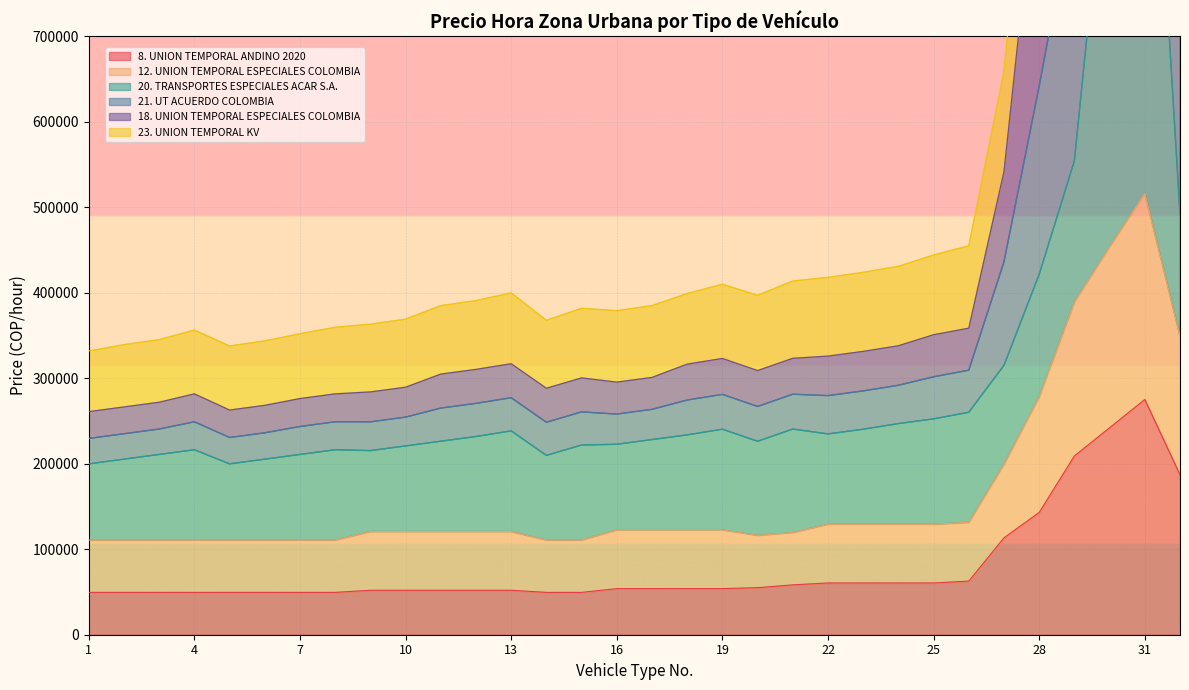

What is the value of the 8. UNION TEMPORAL ANDINO 2020 point at the 18th from the left?

53934.3